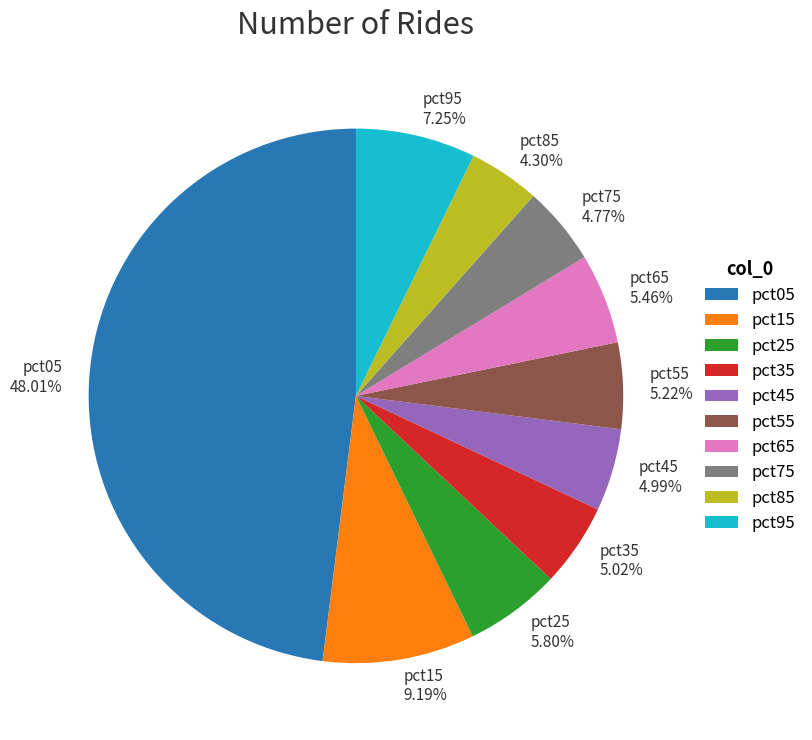

True or false: pct25 accounts for 1% of the total.

False